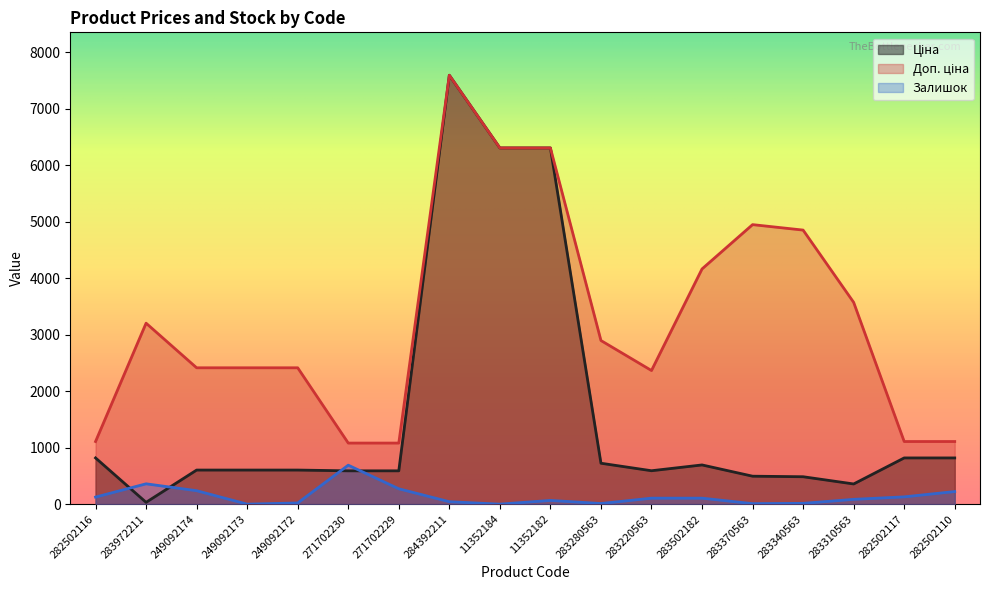

How many distinct data groups are displayed?

3